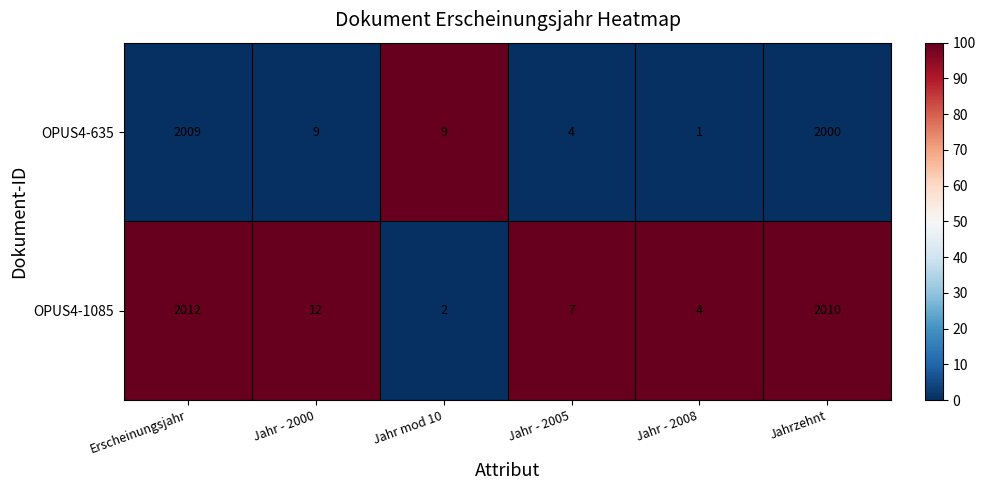

At how many categories does at least one series exceed 78?

2